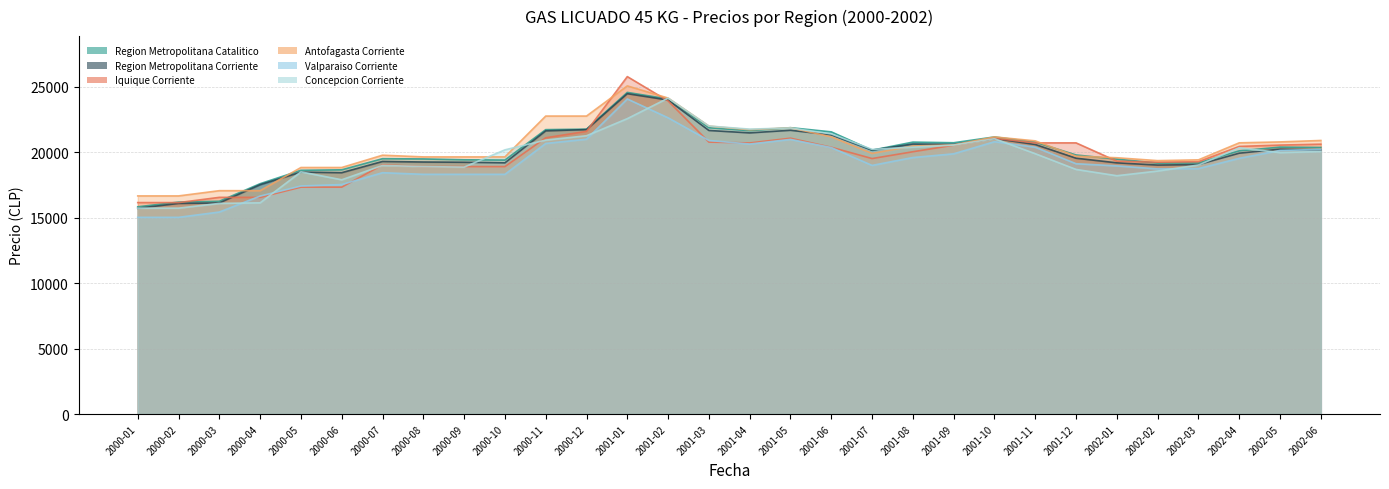

What is the difference between the second highest and minimum values in the Iquique Corriente series?

7764